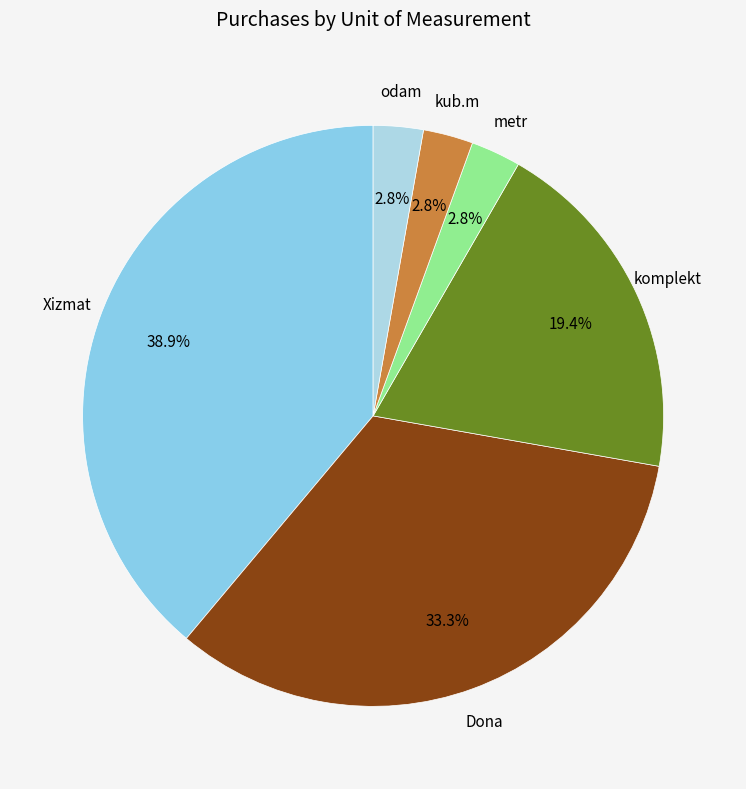

To the nearest percent, what is the average slice percentage?

17%